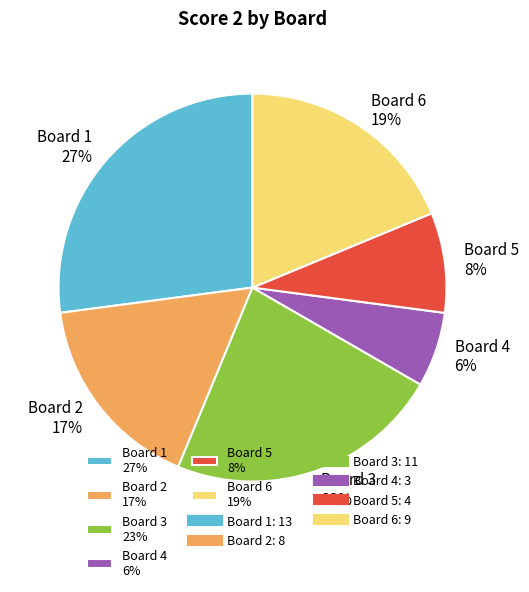

What is the ratio of the value at Board 4 6% to the value at Board 6 19%?

0.3